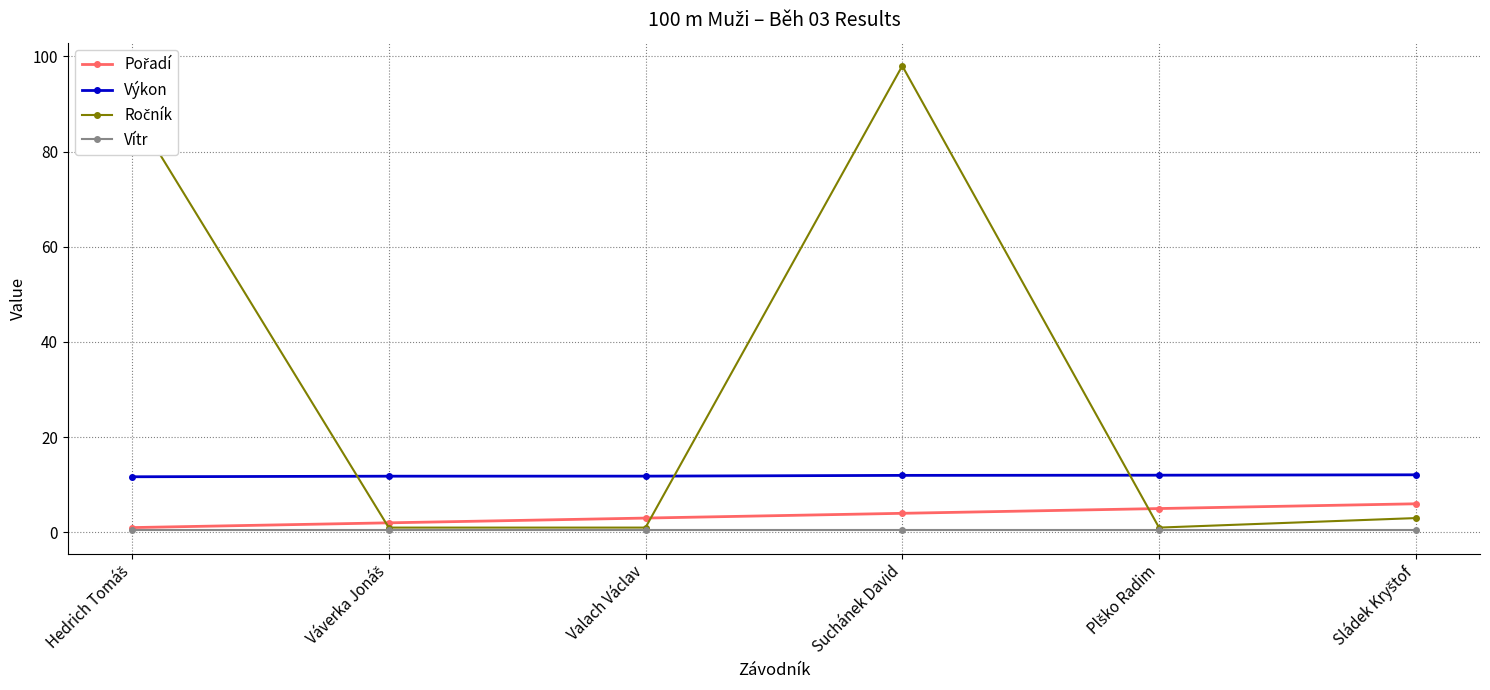

What is the label of the 3rd point from the left?

Valach Václav